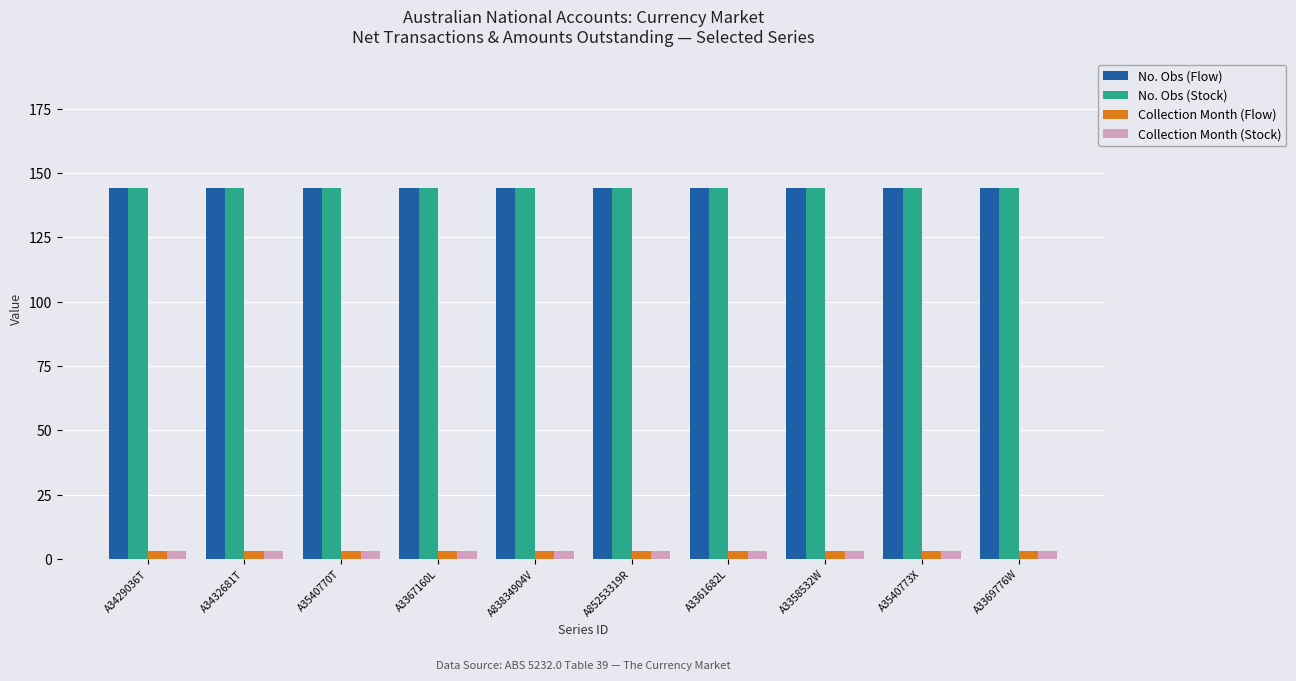

Is the value of No. Obs (Flow) at A3358532W greater than the value of Collection Month (Flow) at A3540770T?

Yes